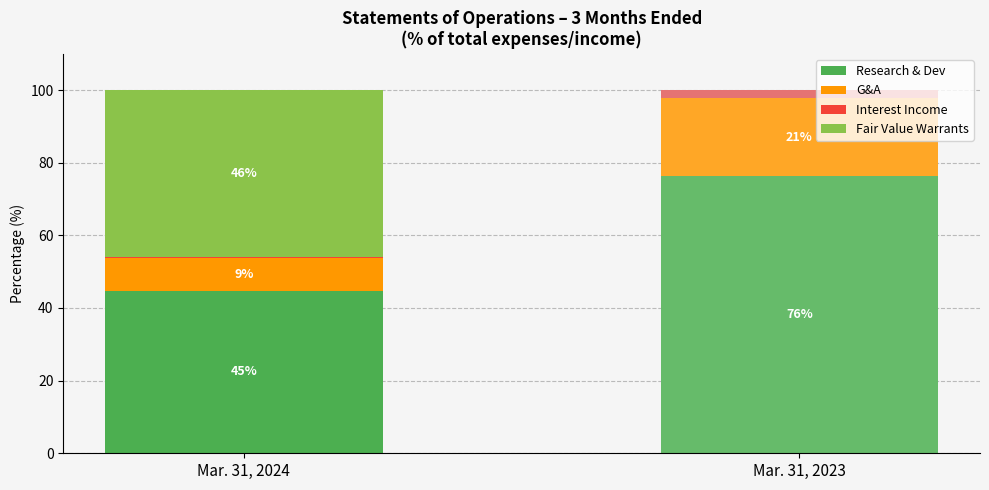

What is the sum of all G&A values?

30.3